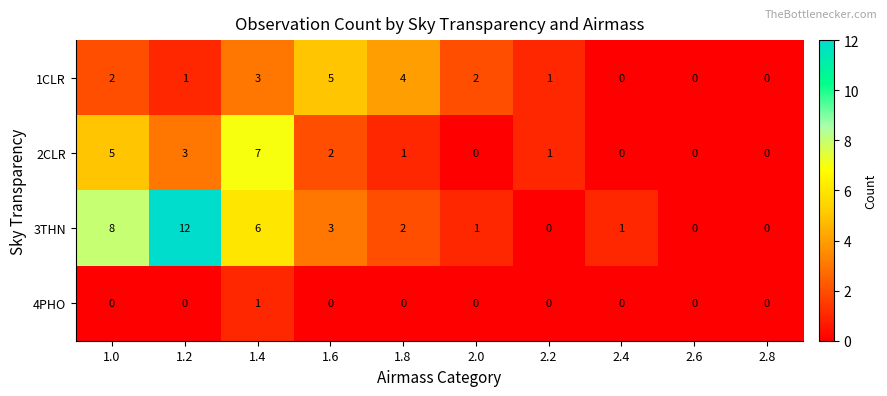

What is the spread (max minus min) of values at 1.6?

5